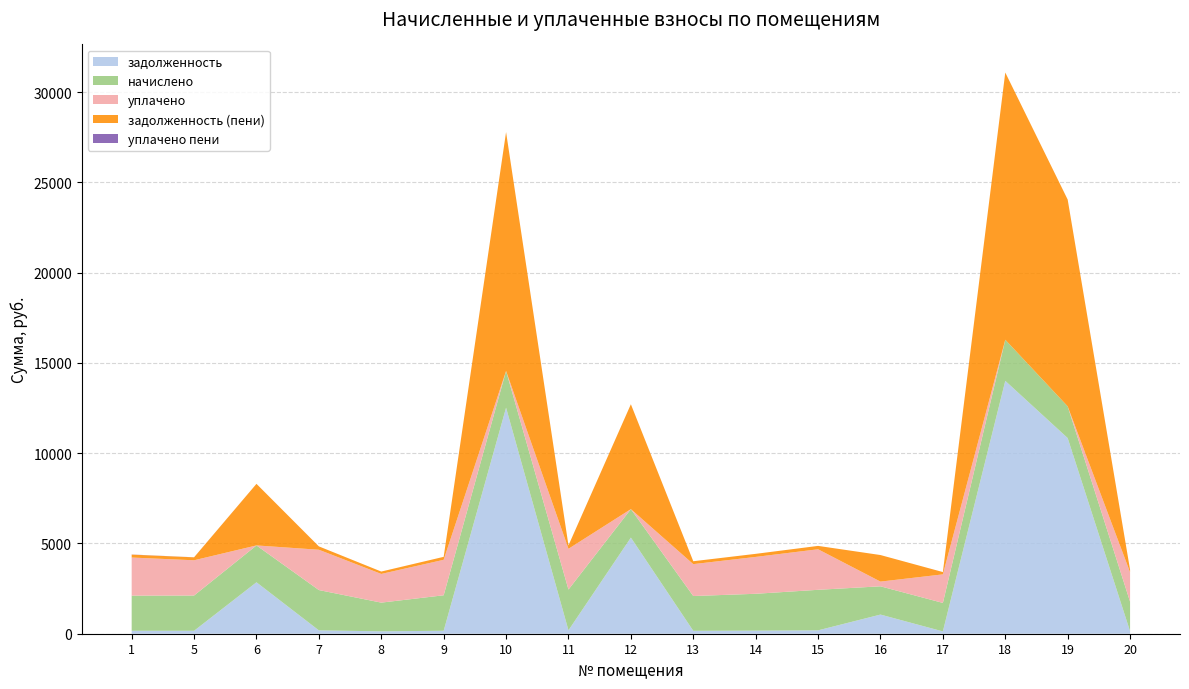

Reading right to left, what are all the values shown in this chart?

задолженность: 136.2	10837.4	14004.3	128.4	1060.7	187.1	170.1	160.6	5322.9	188.2	12517.8	163.8	132.5	186.0	2848.6	162.7	163.3
начислено: 1634.5	1755.4	2276.9	1577.3	1564.6	2245.1	2041.6	1927.1	1577.3	2257.8	2035.2	1965.2	1589.5	2232.4	2041.6	1952.5	1946.2
уплачено: 1634.1	0.0	0.0	1581.6	261.3	2245.1	2041.6	1766.5	0.0	2256.9	0.0	1965.2	1588.9	2232.4	0.0	1952.5	2109.5
задолженность (пени): 136.2	11450.9	14799.4	127.1	1470.9	187.1	170.1	160.6	5808.9	188.2	13228.5	163.8	132.5	186.0	3410.7	162.7	162.6
уплачено пени: 0.7	0.0	0.0	0.4	0.0	0.0	0.2	0.0	0.0	0.0	0.0	0.0	0.0	0.4	0.0	3.2	6.5